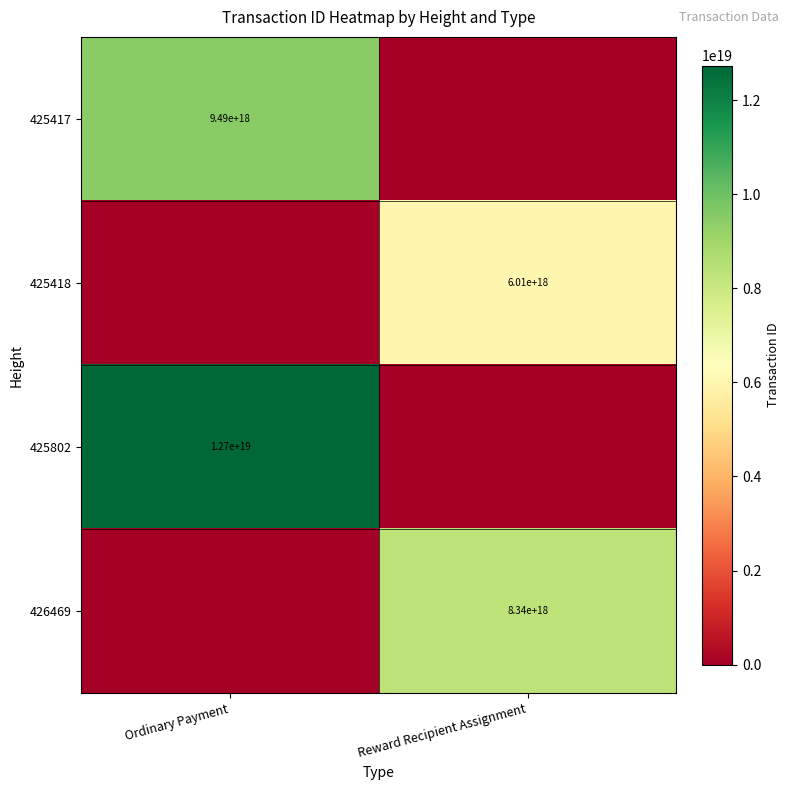

Is it true that 425418 equals 9263903435384391680 at Reward Recipient Assignment?

False